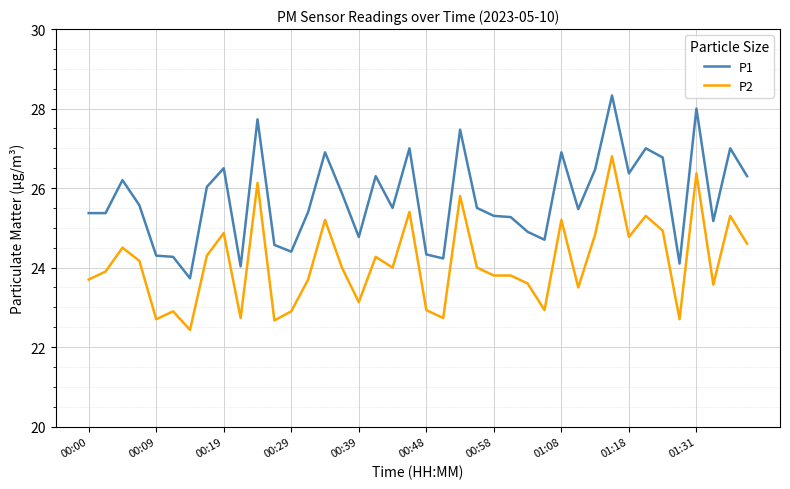

What is the lowest value of the P2 series?

22.4